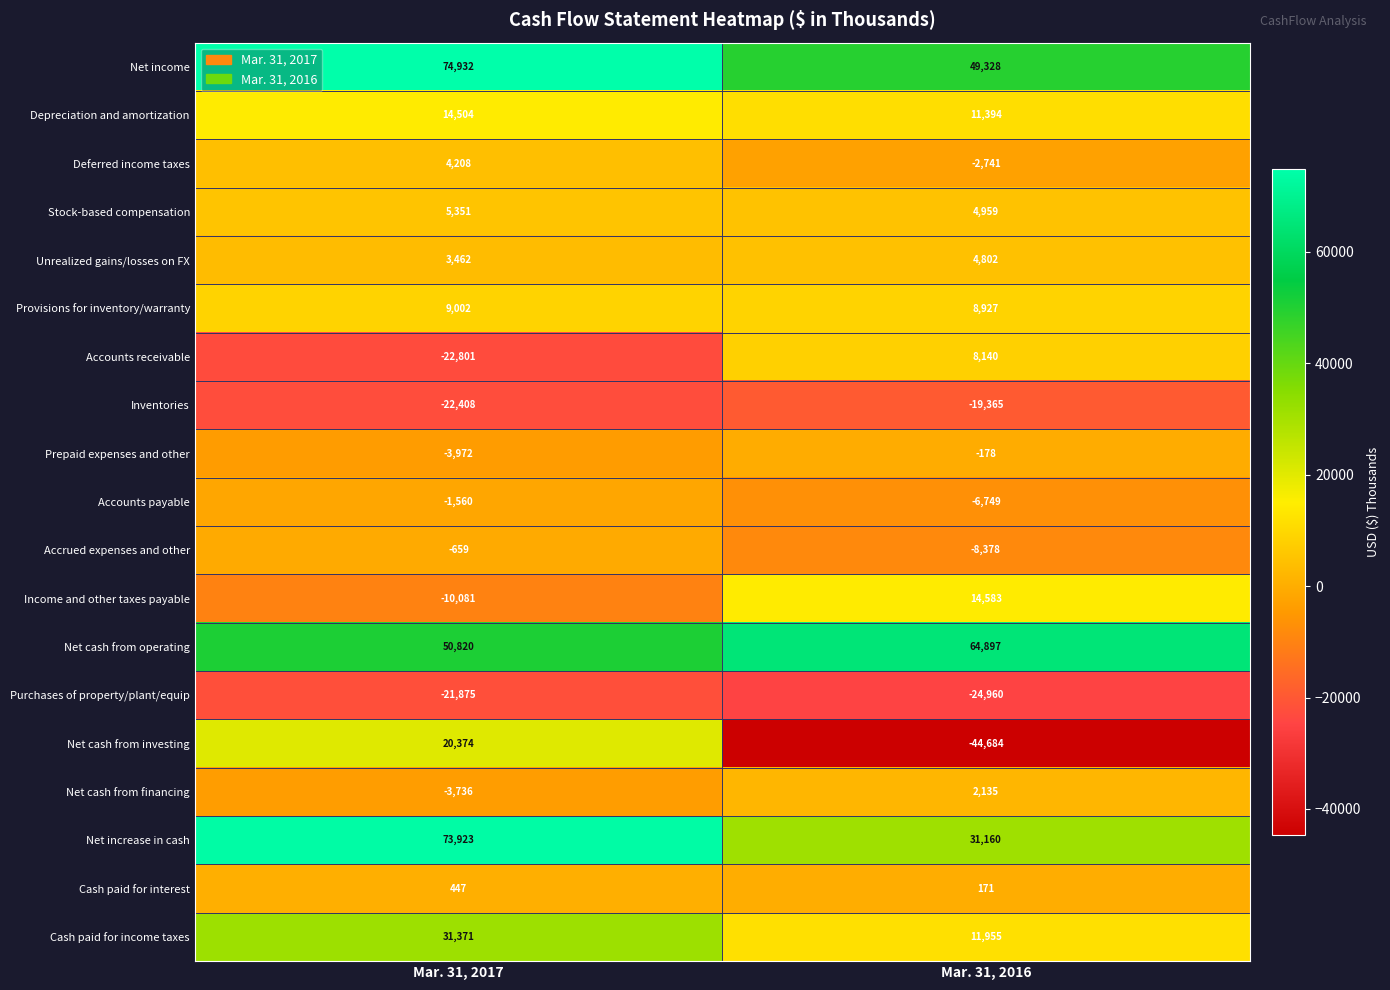

At which category is the sum across all series the highest?

Mar. 31, 2017